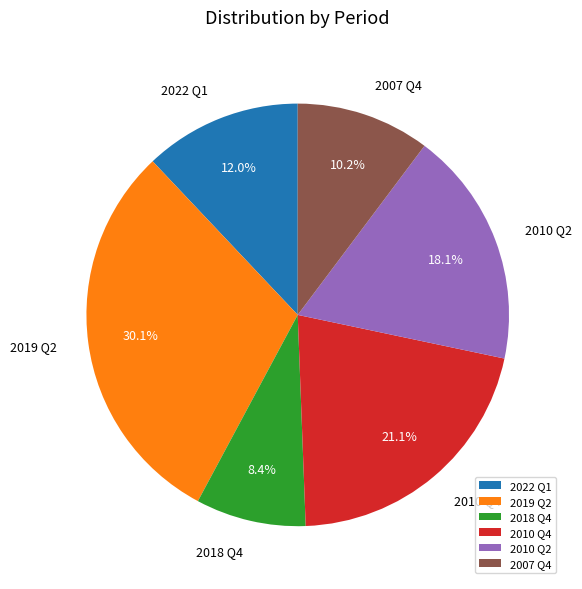

To the nearest percent, what is the average slice percentage?

17%